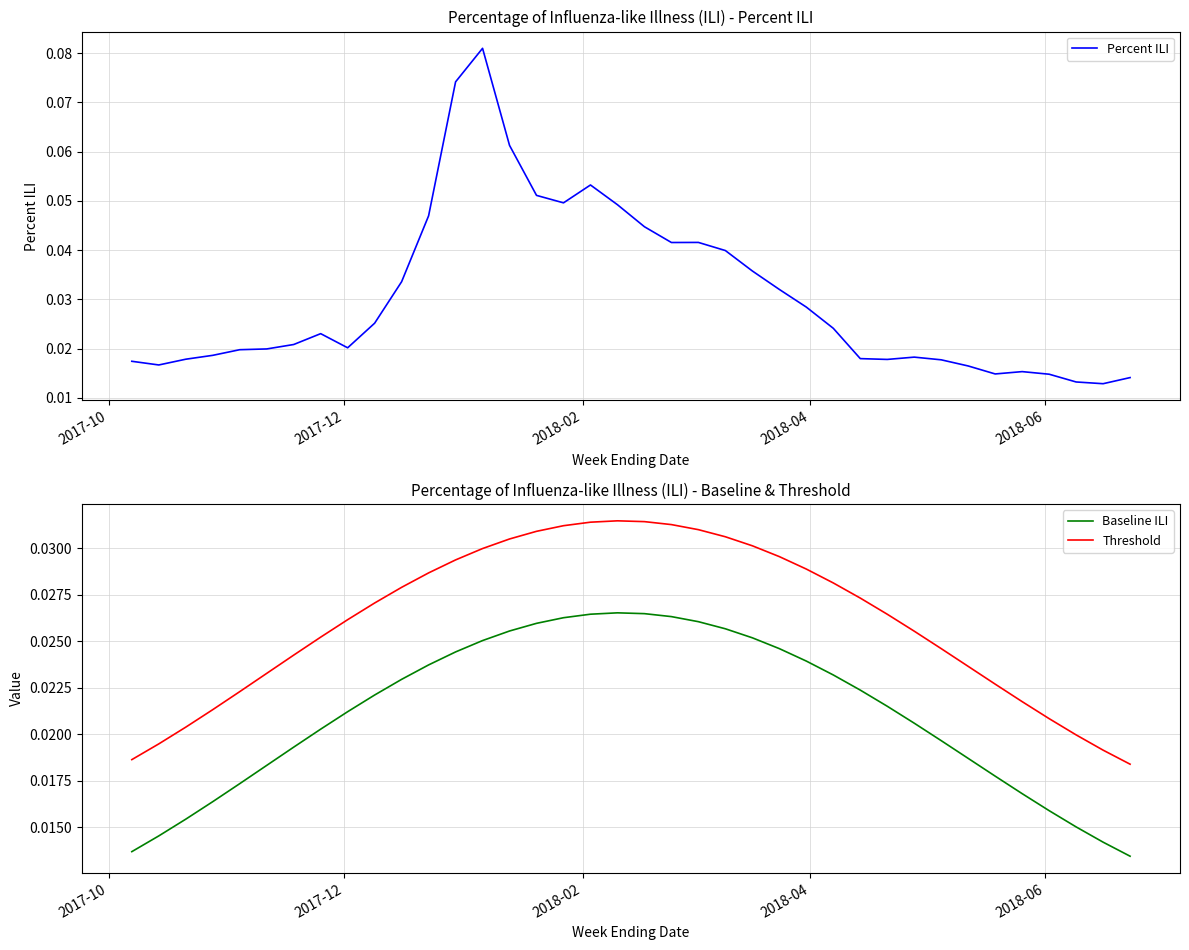

In Percent ILI, how many points are higher than both neighbors (excluding endpoints)?

6